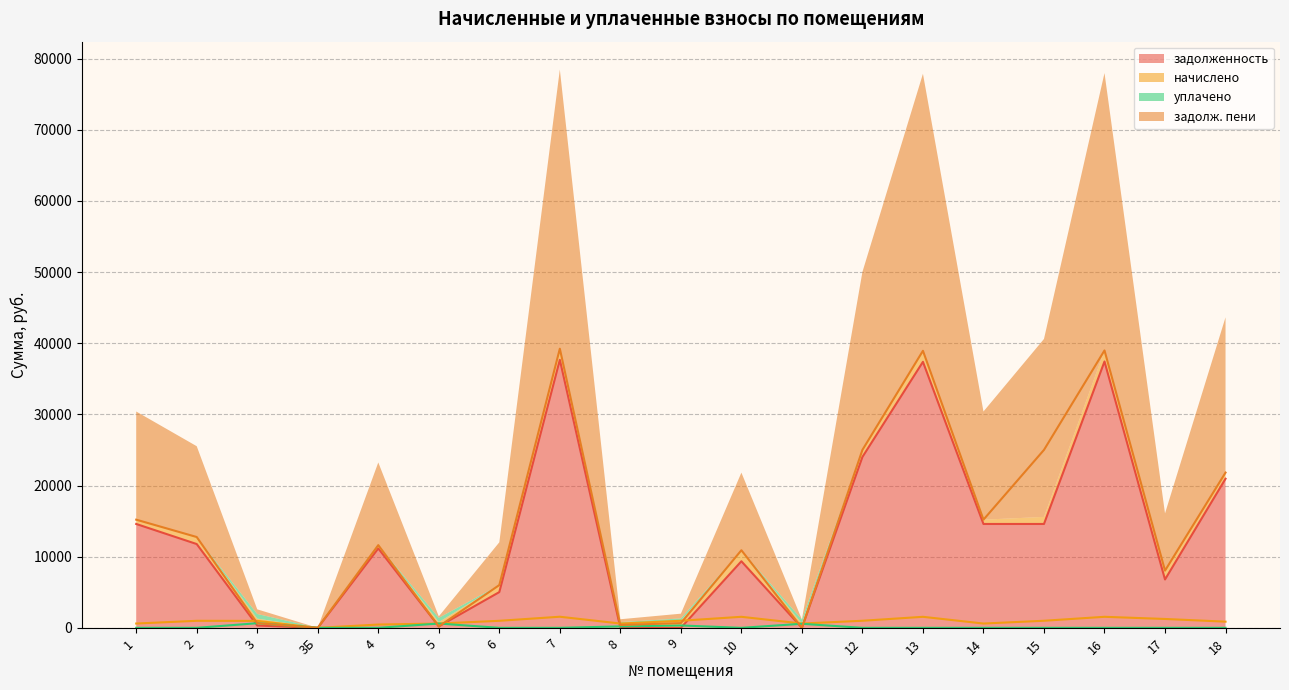

Count the уплачено values in the range 0 to 201.

15